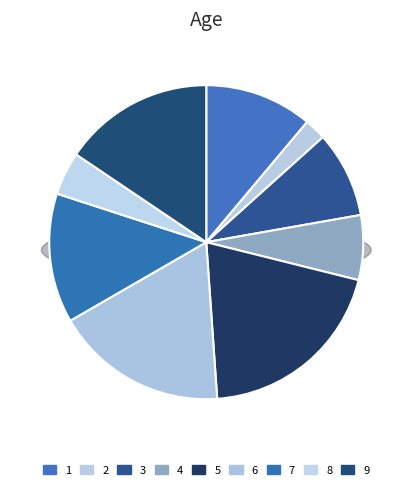

Does 6 account for over 50% of the chart?

No